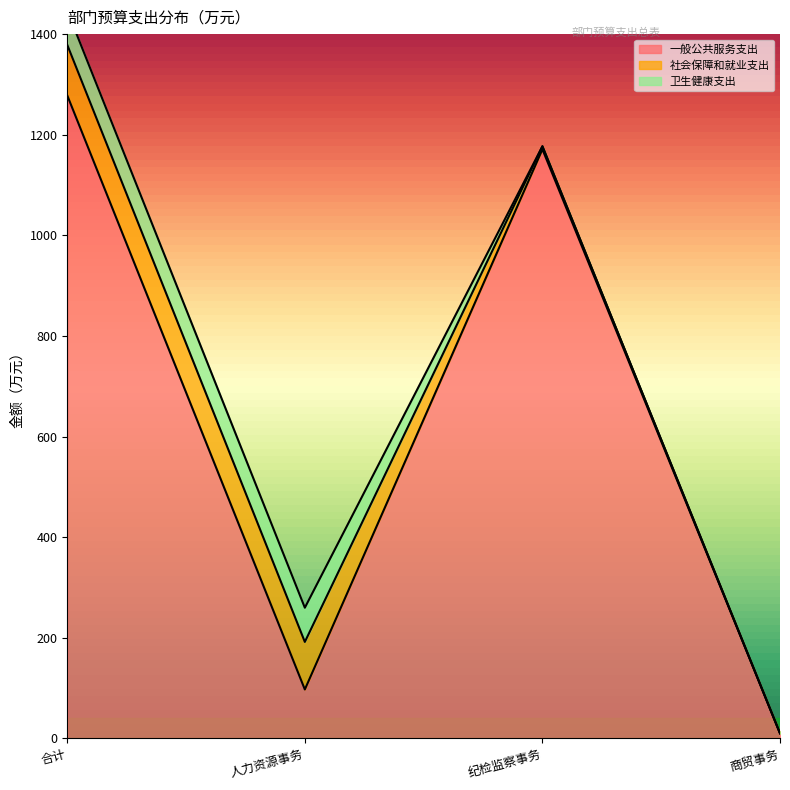

What are all the series names shown in the legend?

一般公共服务支出, 社会保障和就业支出, 卫生健康支出